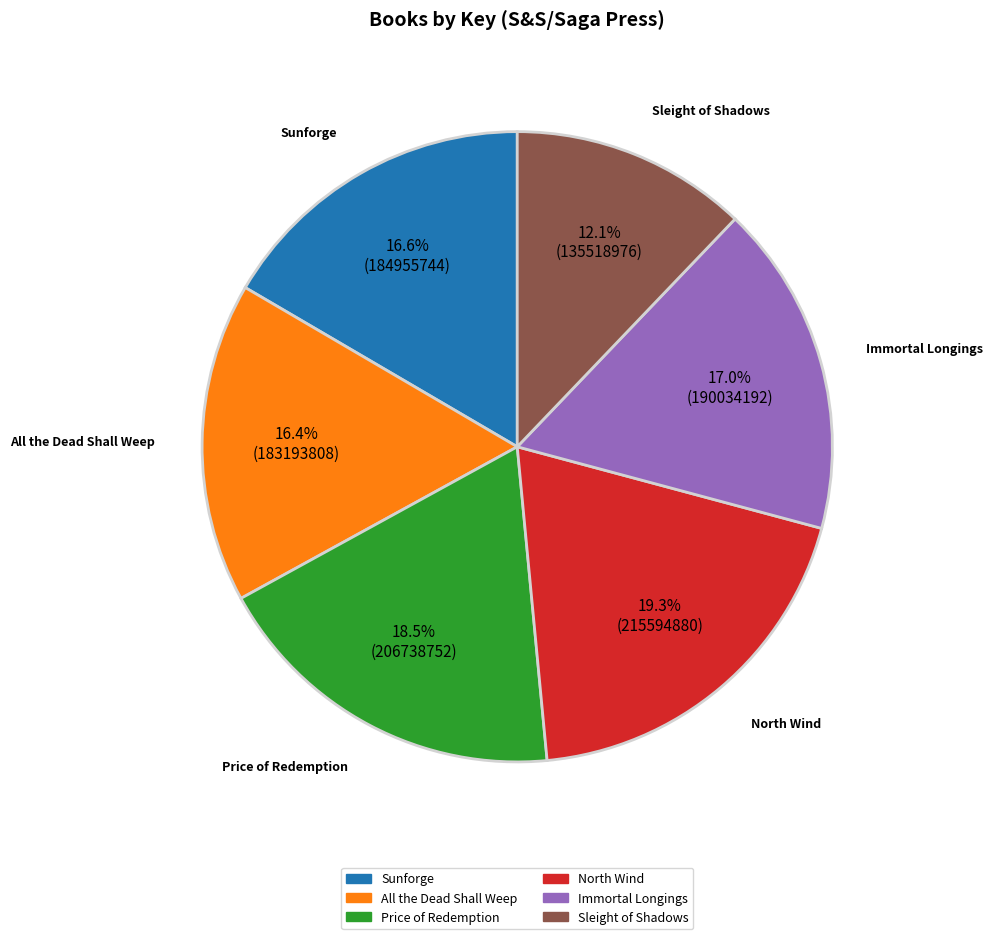

Which slice is the largest?

North Wind